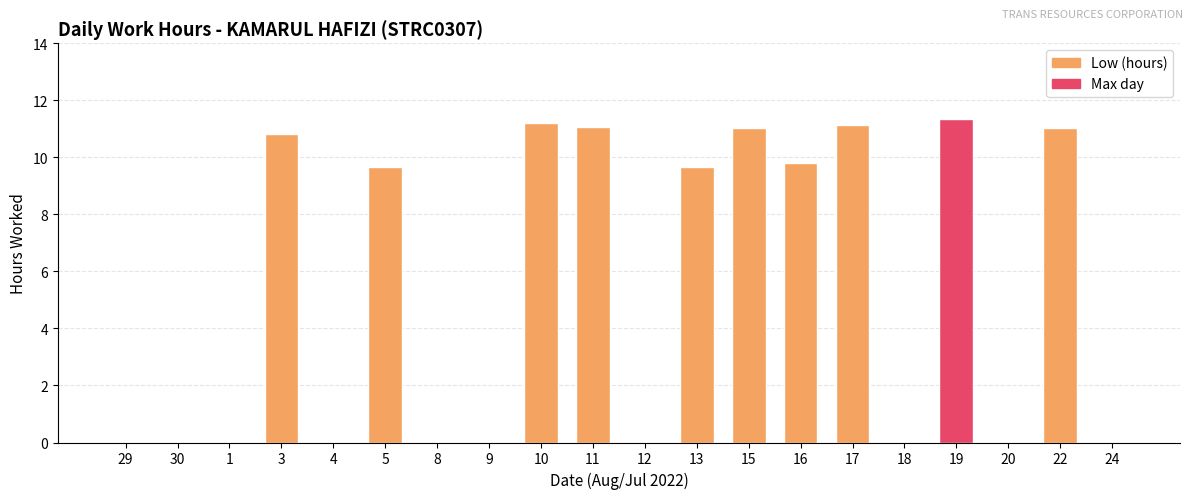

The value at 29 is -6.8. True or false?

False